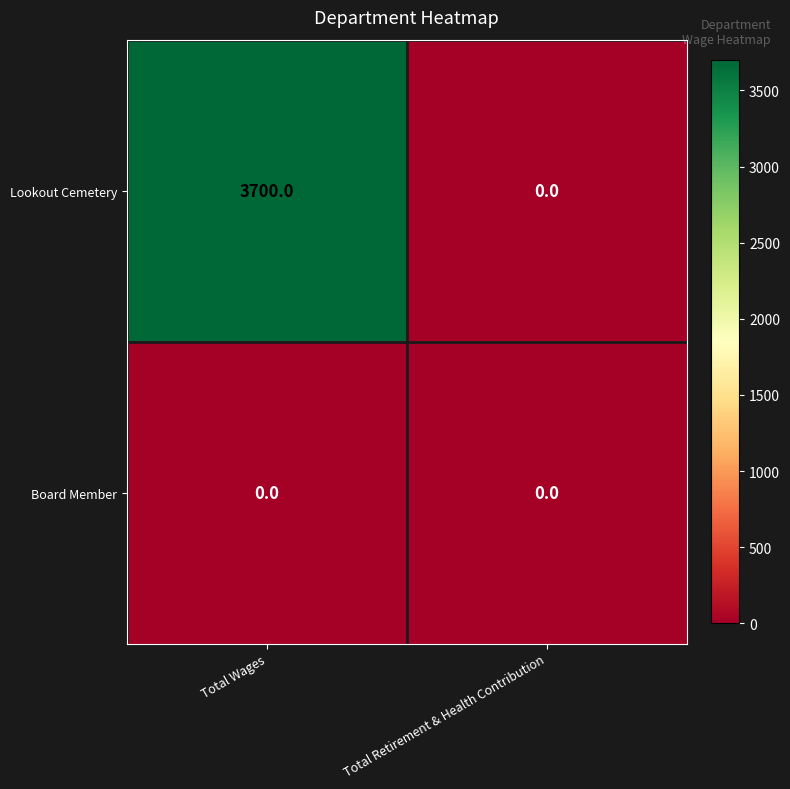

List the series in order of their overall mean, highest first.

Lookout Cemetery, Board Member